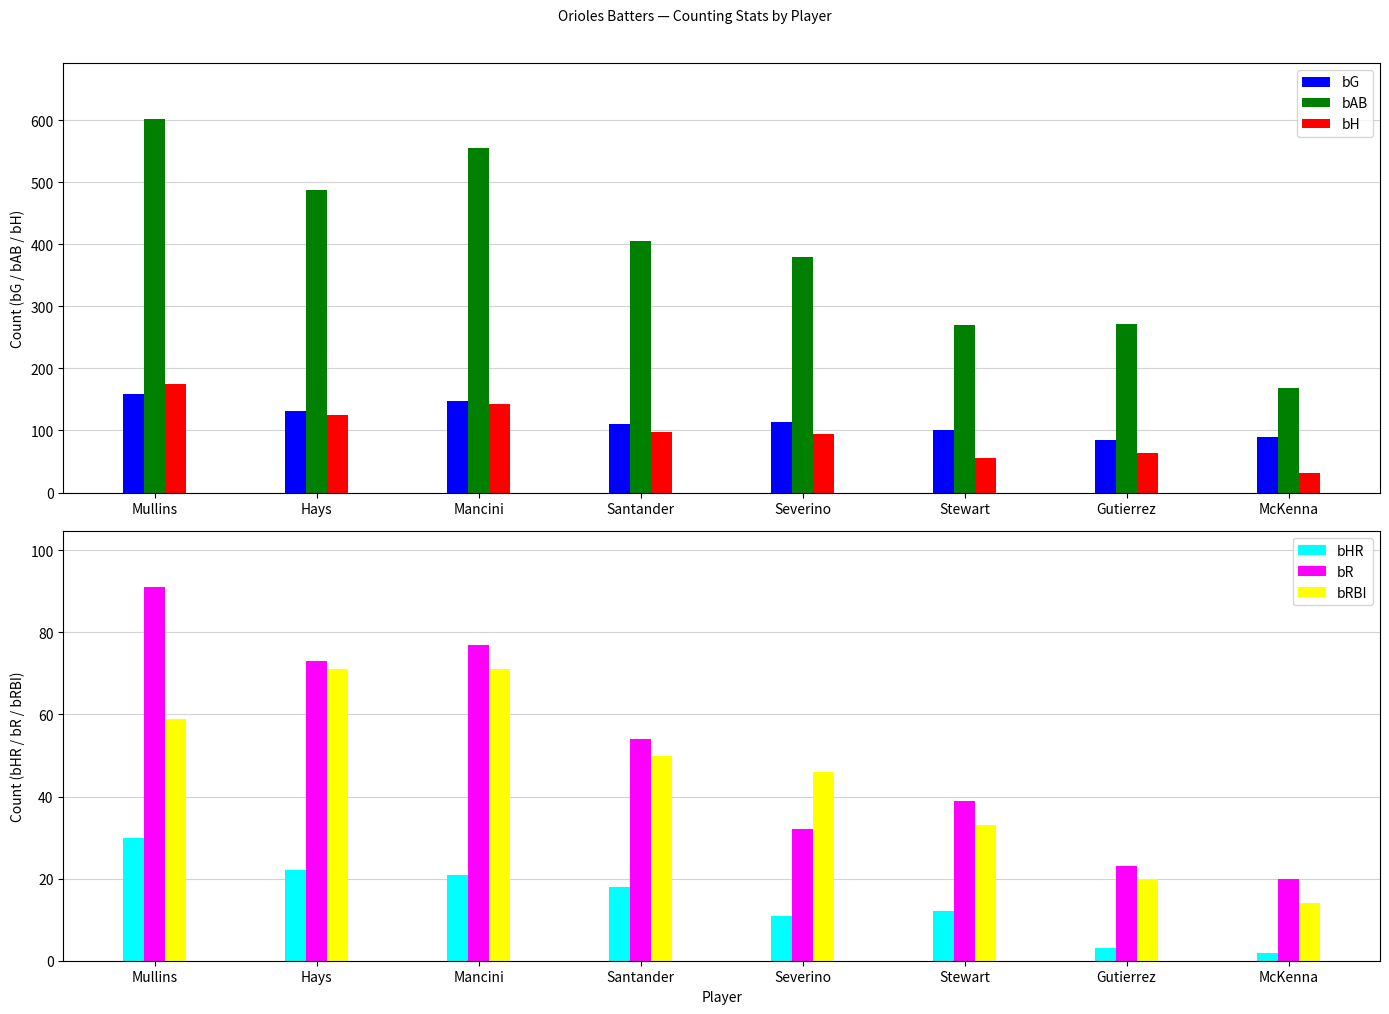

Rank the series at Mancini from highest to lowest value.

bAB, bG, bH, bR, bRBI, bHR